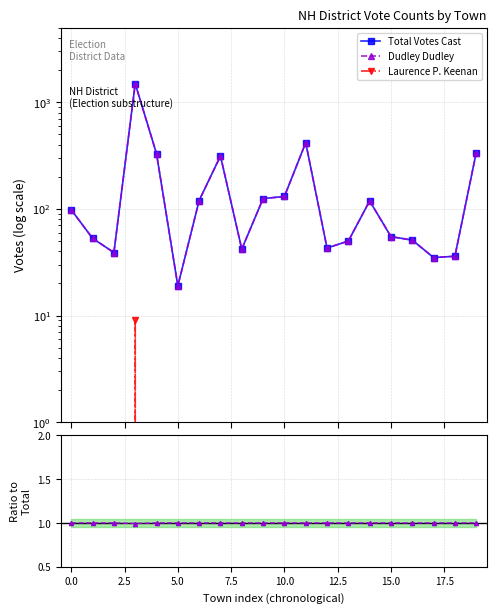

True or false: Dudley/Total and Total Votes Cast cross at least once.

False